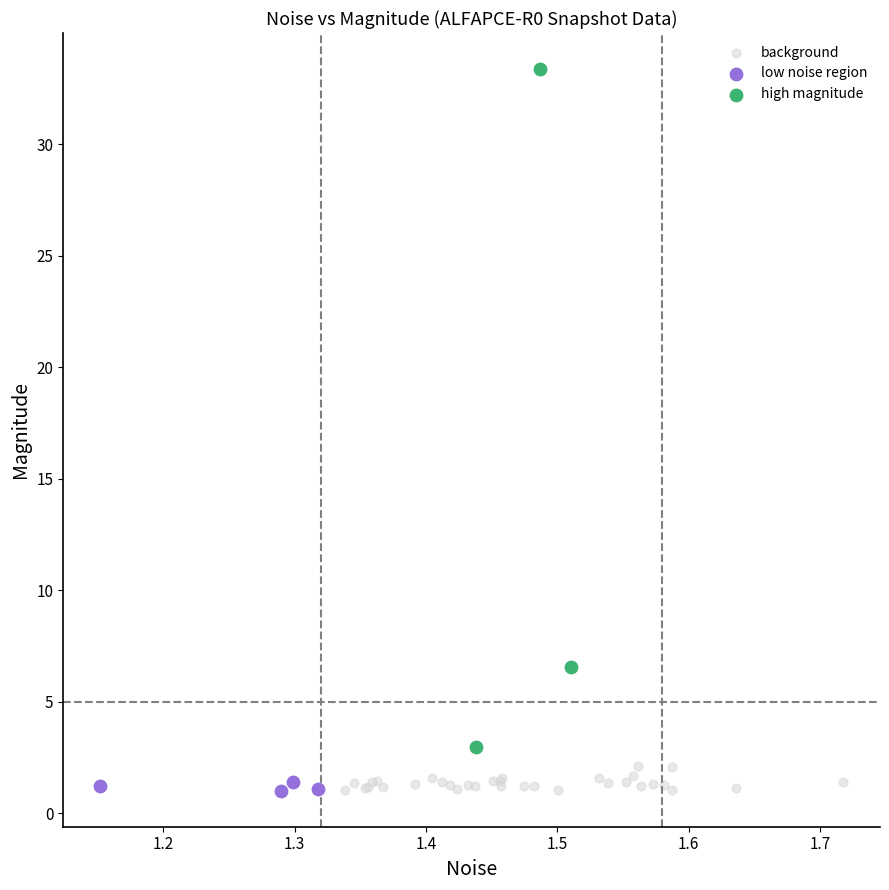

Which series has the largest Y range (max minus min)?

high magnitude